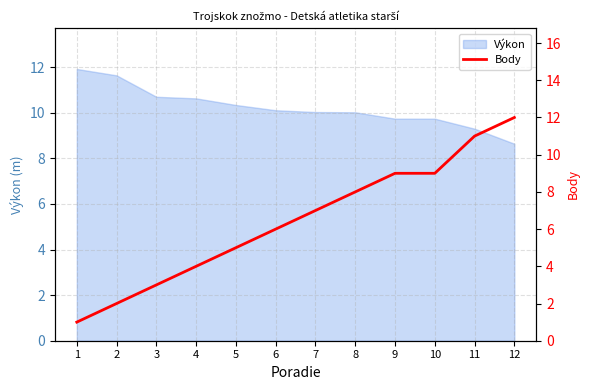

The value of Výkon at 7 is 2.8. True or false?

False